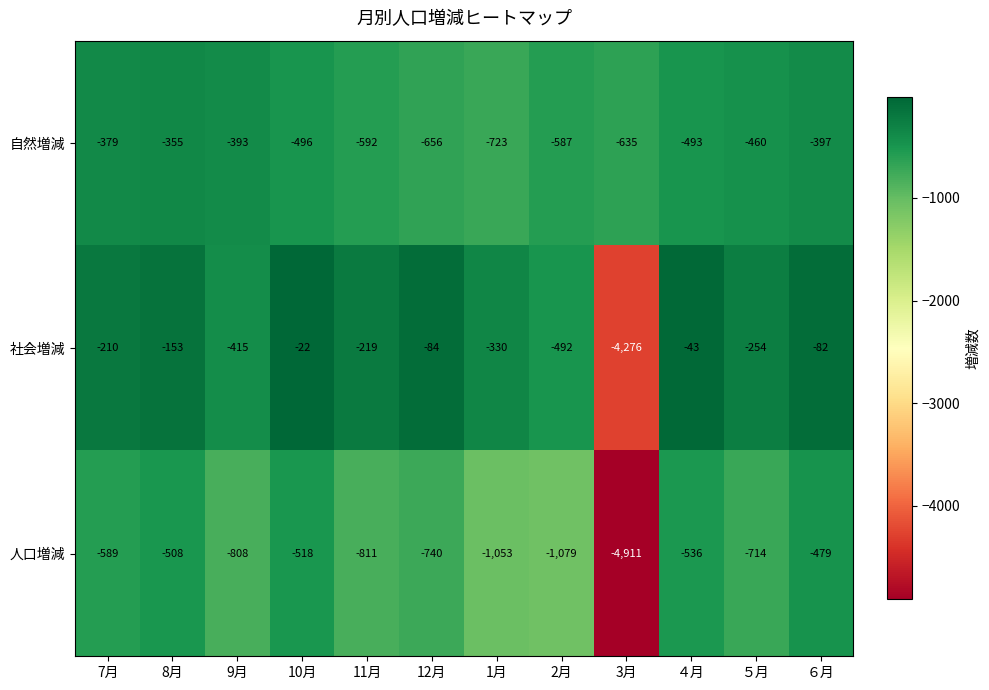

At which category is the sum across all series the highest?

６月